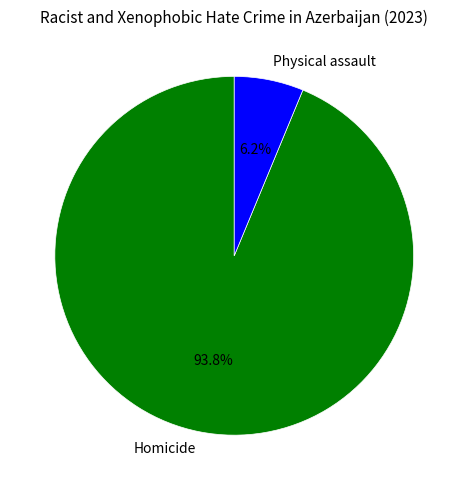

To the nearest percent, what percentage of the pie is Homicide?

94%